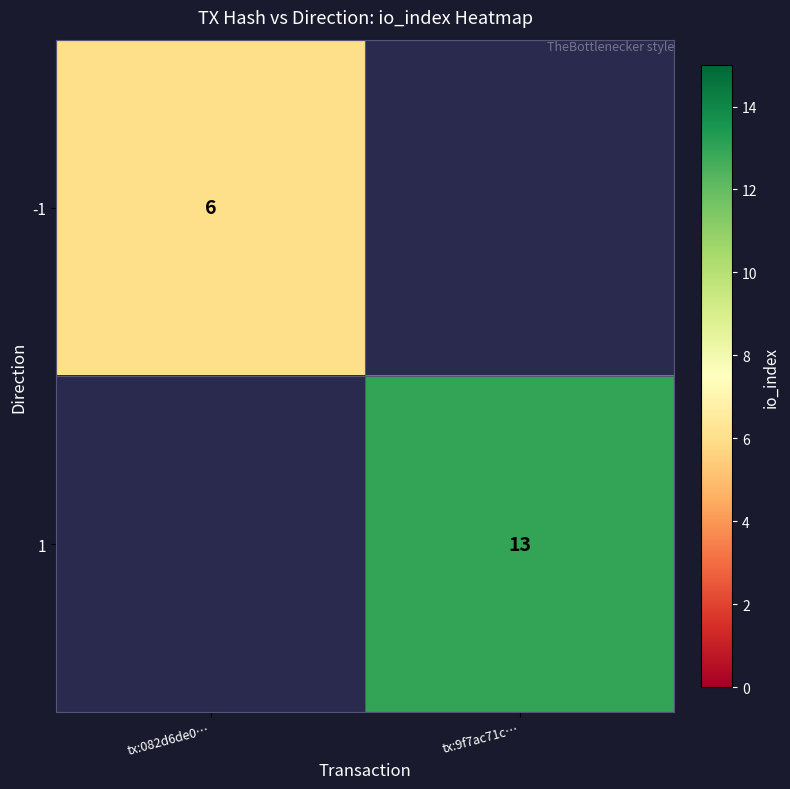

The -1 series shows 6 at tx:082d6de0…. True or false?

True